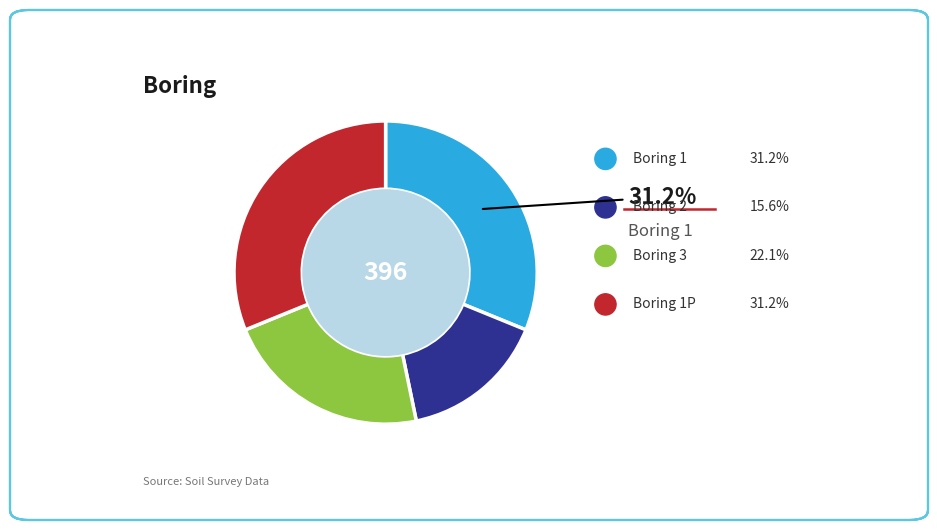

Does any single category account for the majority?

No